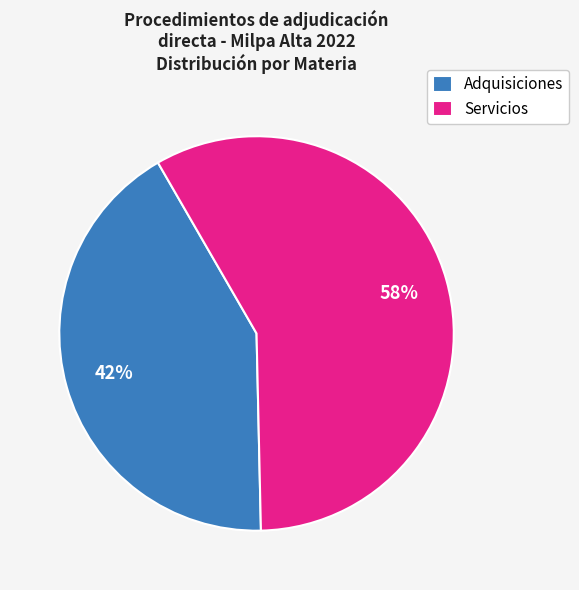

Count the number of slices in the pie.

2